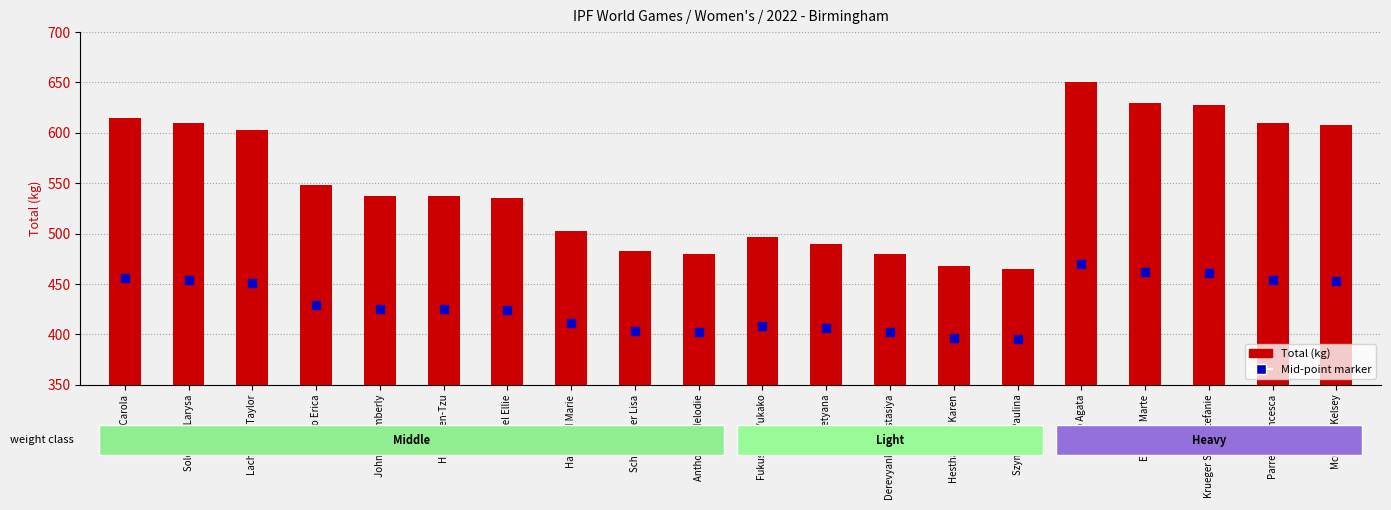

Which series reaches the minimum Y coordinate?

Mid-point marker